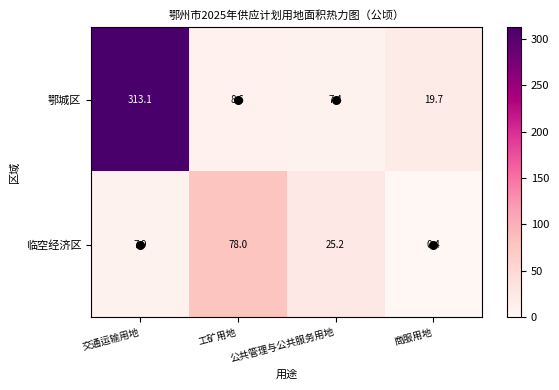

At how many categories does at least one series exceed 89?

1